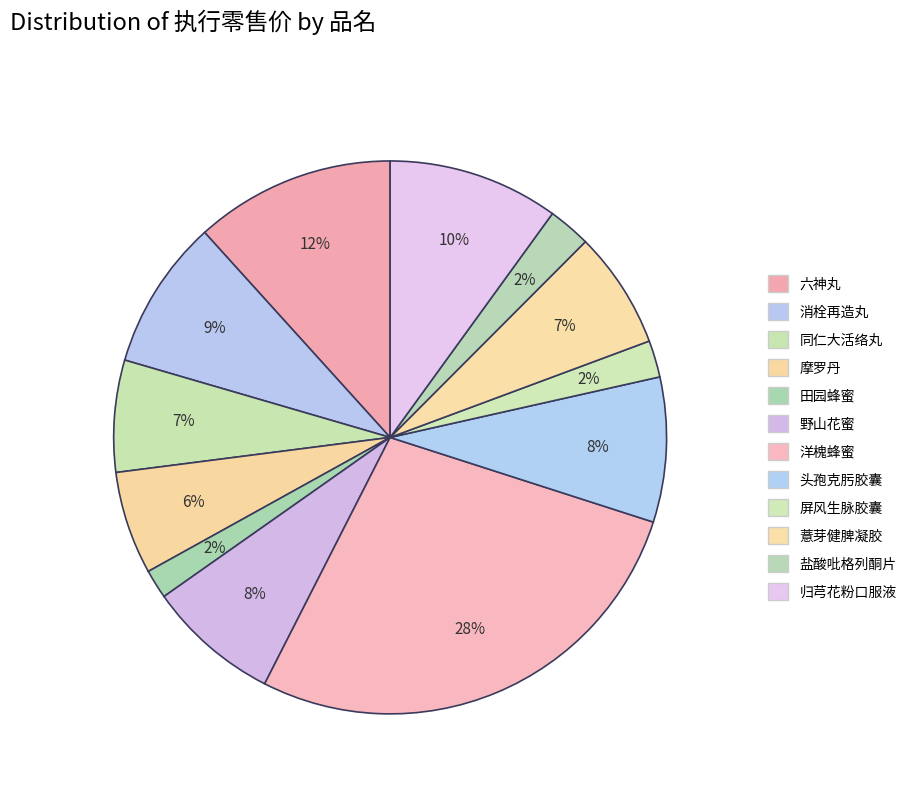

Approximately how many times larger is the value at 盐酸吡格列酮片 compared to 六神丸?

0.2